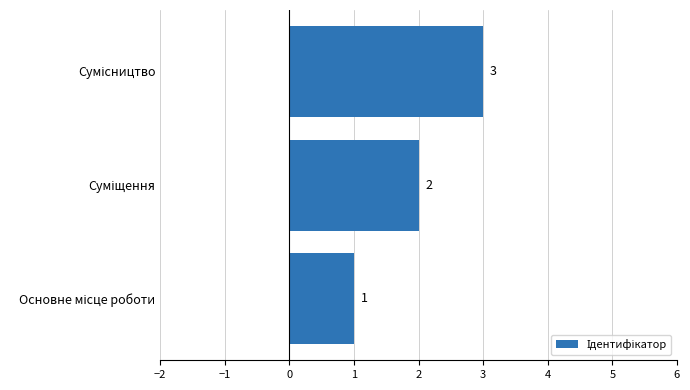

What is the maximum value shown in the chart?

3